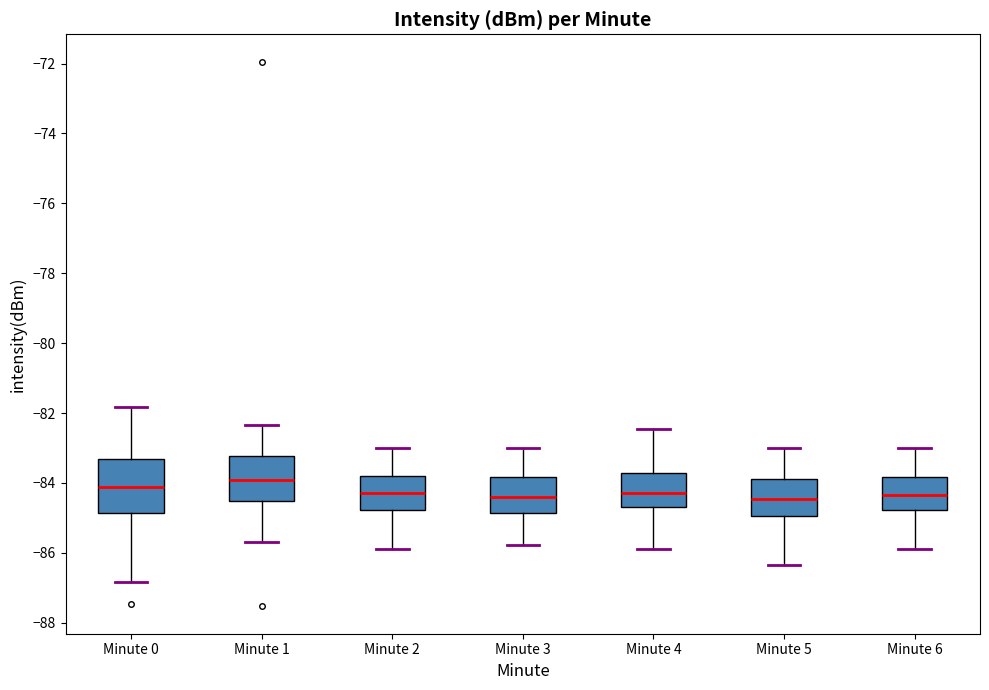

Reading left to right, transcribe this box plot: for each box, give where its median line is, the range the box spans, and where its two whiskers end, as read against the y-axis. The values are not printed on the chart, so give them approximately, as read against the axis.

Minute 0: median -84.2, box -84.8 to -83.4, whiskers -86.8 to -81.8
Minute 1: median -84.0, box -84.6 to -83.2, whiskers -85.6 to -82.4
Minute 2: median -84.2, box -84.8 to -83.8, whiskers -85.8 to -83.0
Minute 3: median -84.4, box -84.8 to -83.8, whiskers -85.8 to -83.0
Minute 4: median -84.2, box -84.6 to -83.8, whiskers -85.8 to -82.4
Minute 5: median -84.4, box -85.0 to -84.0, whiskers -86.4 to -83.0
Minute 6: median -84.4, box -84.8 to -83.8, whiskers -85.8 to -83.0